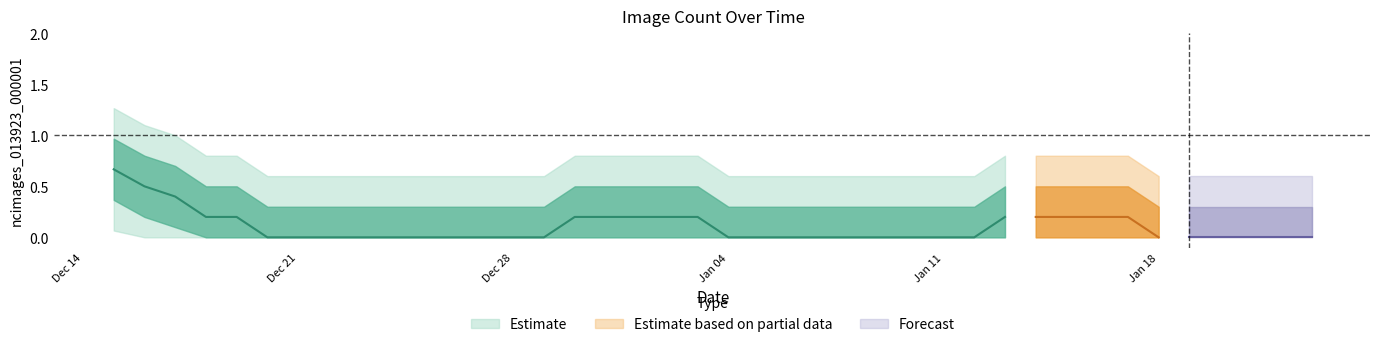

At which category does the chart reach its minimum across all series?

2020-12-16